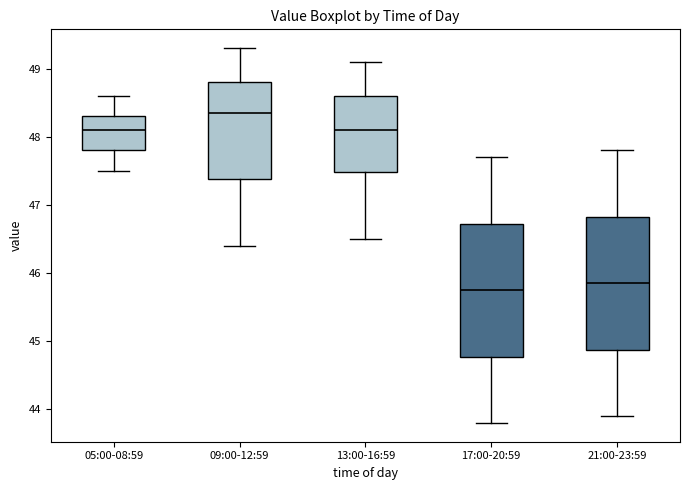

Which box has the highest median line?

09:00-12:59